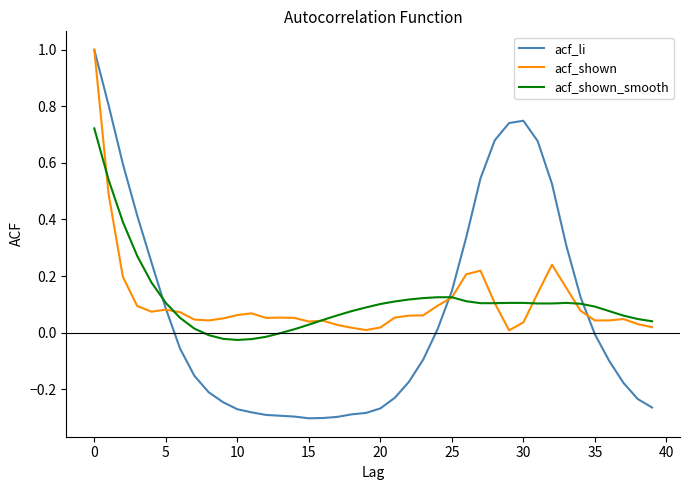

Which series has the largest range (max minus min)?

acf_li